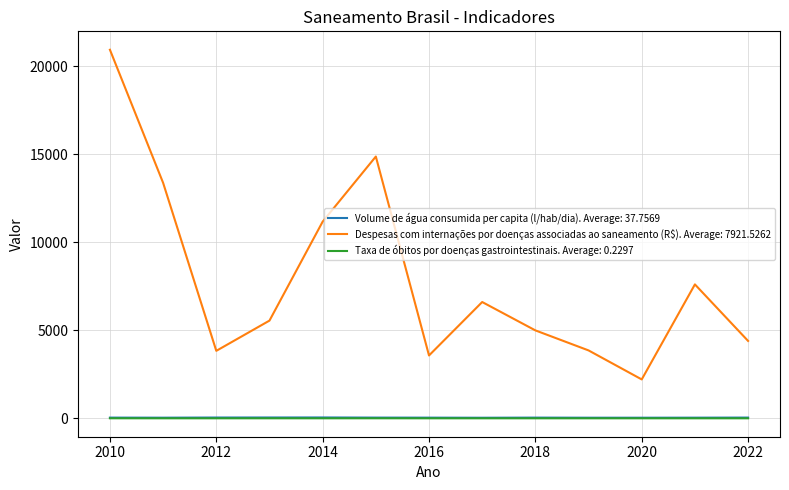

Which series has the widest spread of values?

Despesas com internações por doenças associadas ao saneamento (R$). Average: 7921.5262